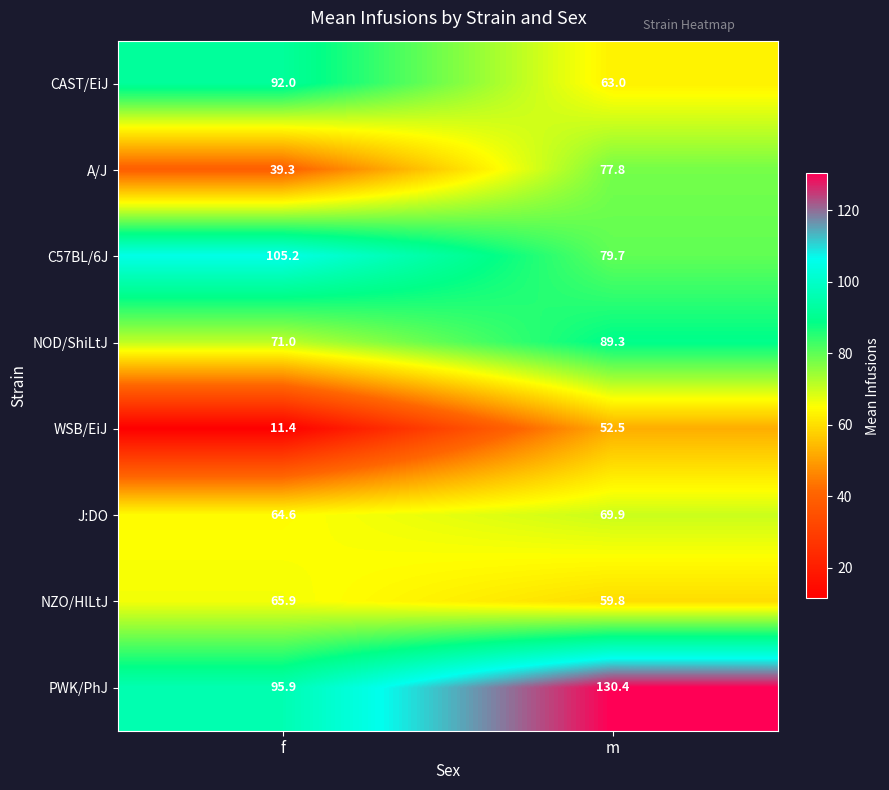

True or false: NOD/ShiLtJ has a value of 52.7 at m.

False